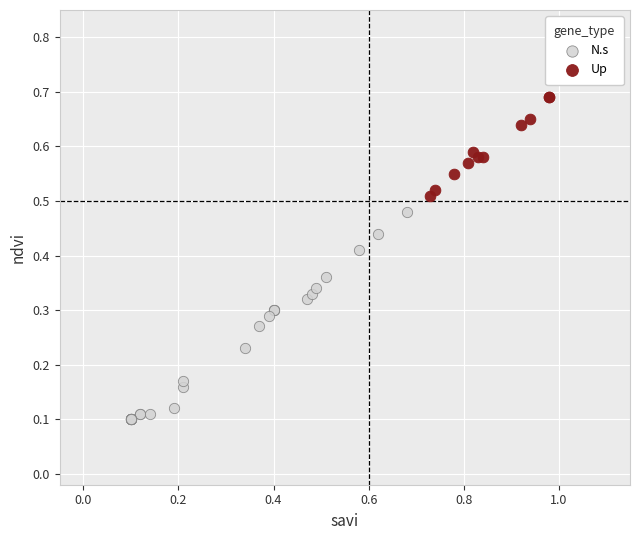

Which series has the widest spread of Y values?

N.s